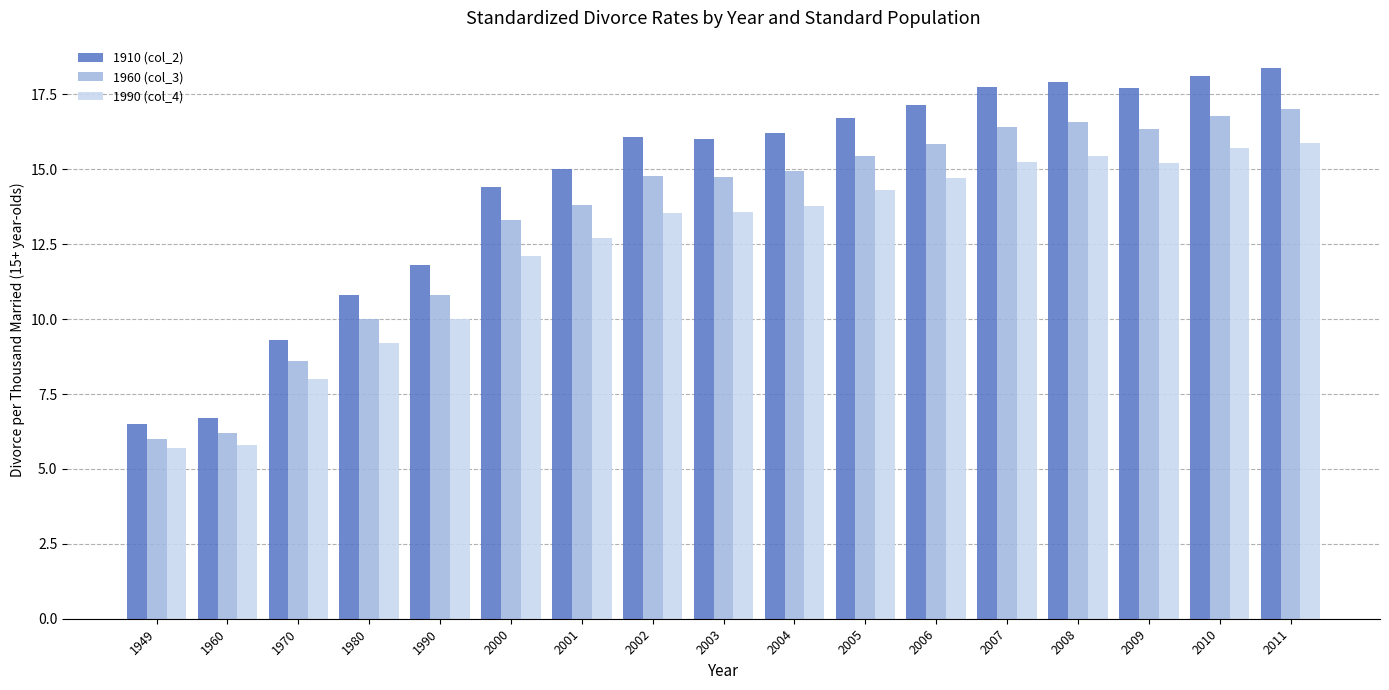

What is the minimum value shown in the chart?

5.7